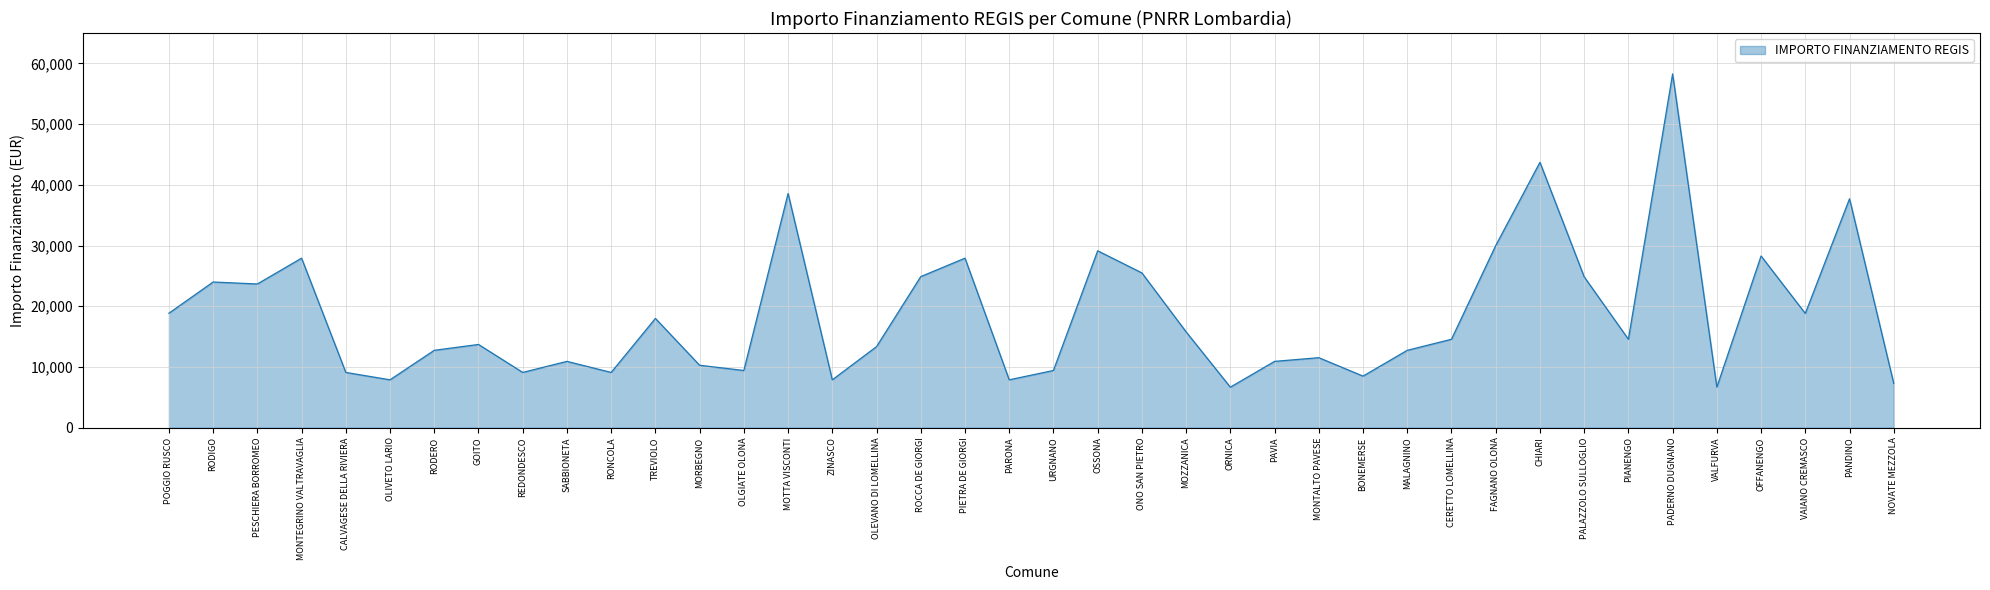

What is the sum of the values at ZINASCO and VALFURVA?

14568